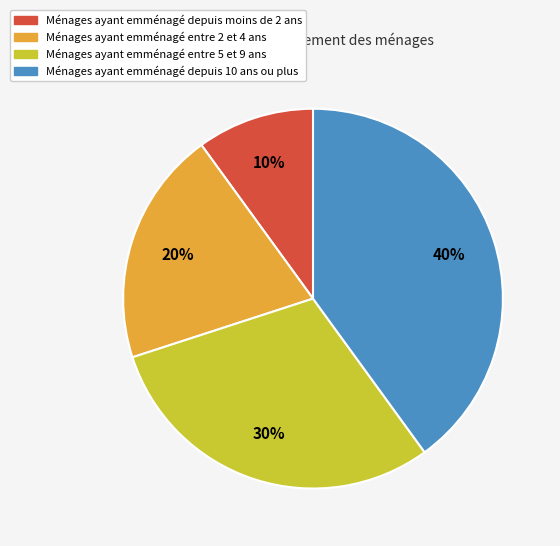

To the nearest percent, what is the average slice percentage?

25%